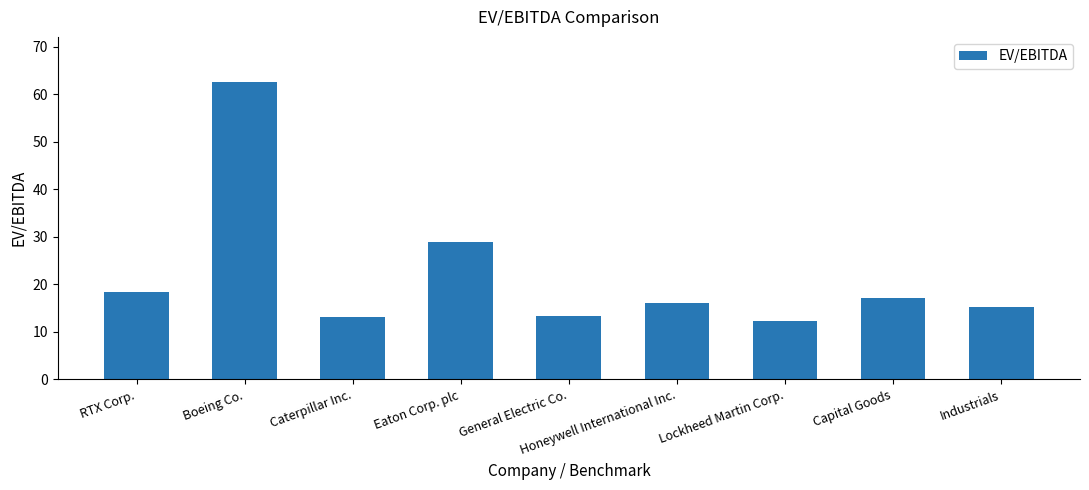

The value at Honeywell International Inc. is 25.3. True or false?

False